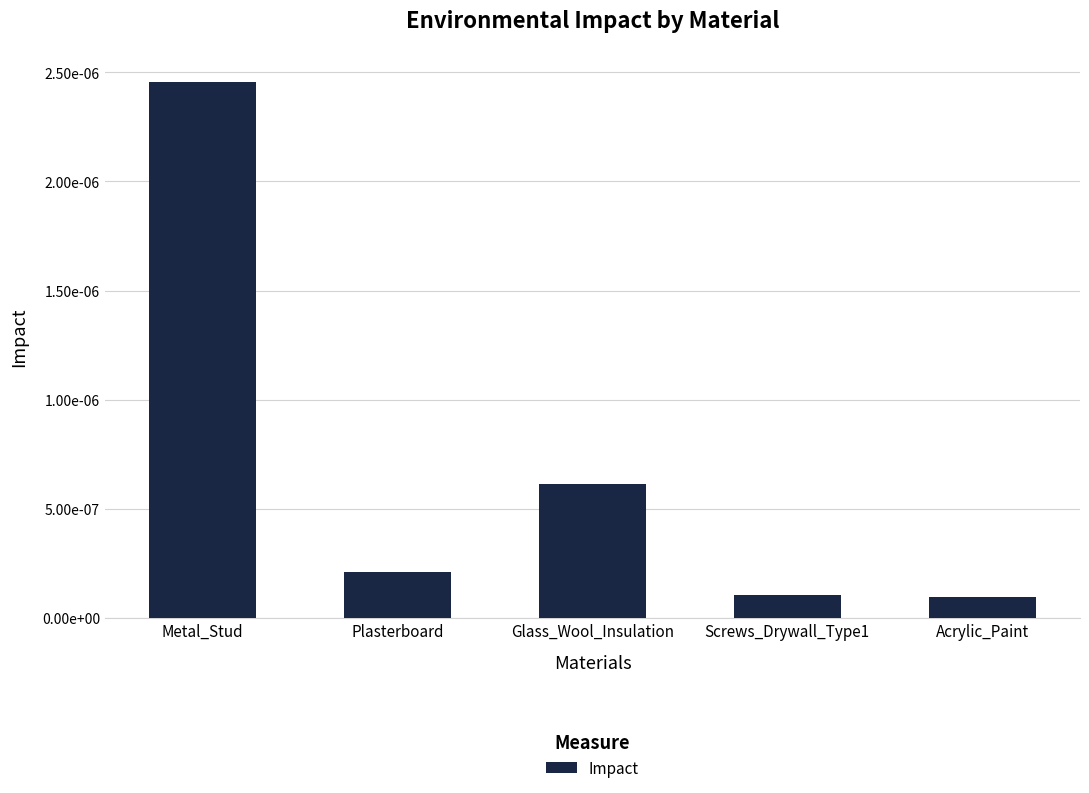

Are the bars horizontal?

No